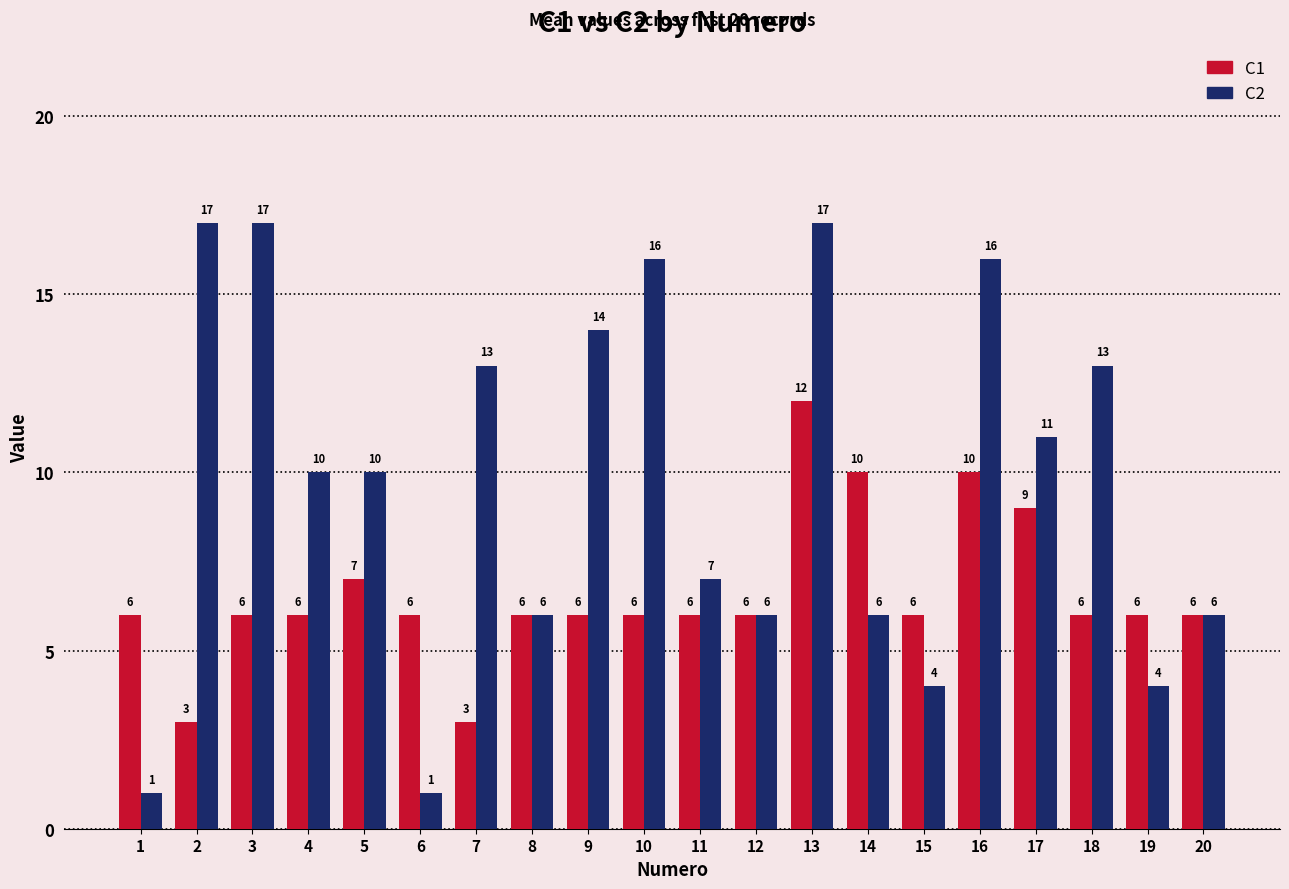

Which series has the largest total across all categories?

C2